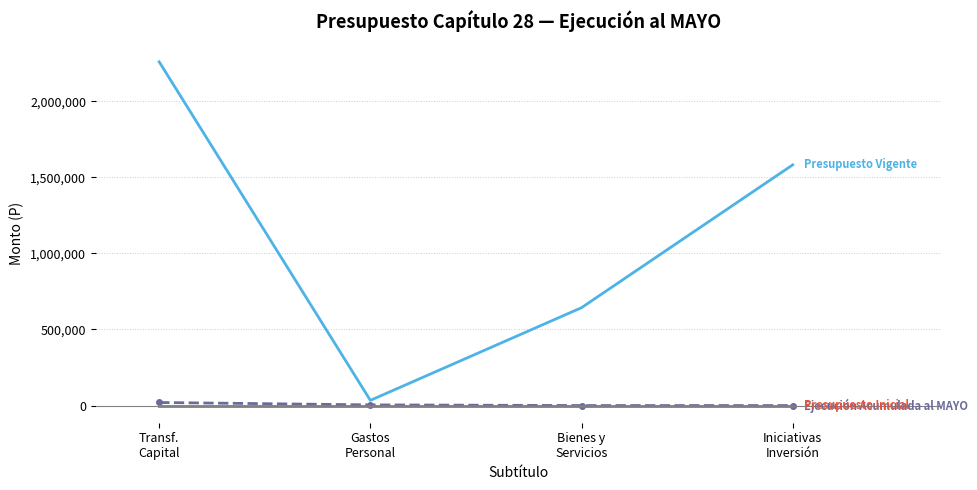

What is the greatest value displayed?

2258805